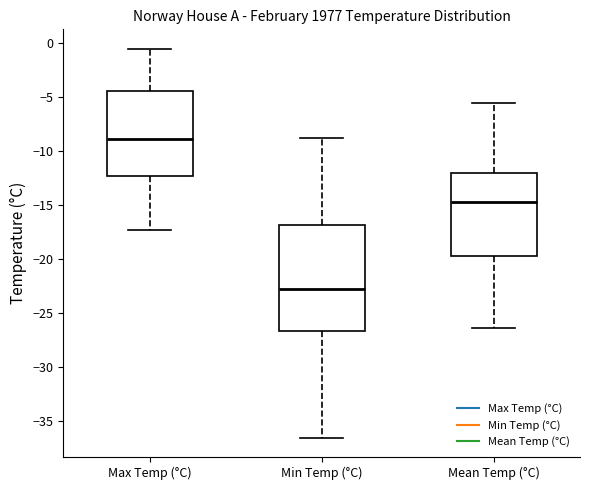

Reading left to right, transcribe this box plot: for each box, give where its median line is, the range the box spans, and where its two whiskers end, as read against the y-axis. The values are not printed on the chart, so give them approximately, as read against the axis.

Max Temp (°C): median -9.0, box -12.5 to -4.5, whiskers -17.5 to -0.5
Min Temp (°C): median -22.5, box -26.5 to -17.0, whiskers -36.5 to -9.0
Mean Temp (°C): median -14.5, box -19.5 to -12.0, whiskers -26.5 to -5.5